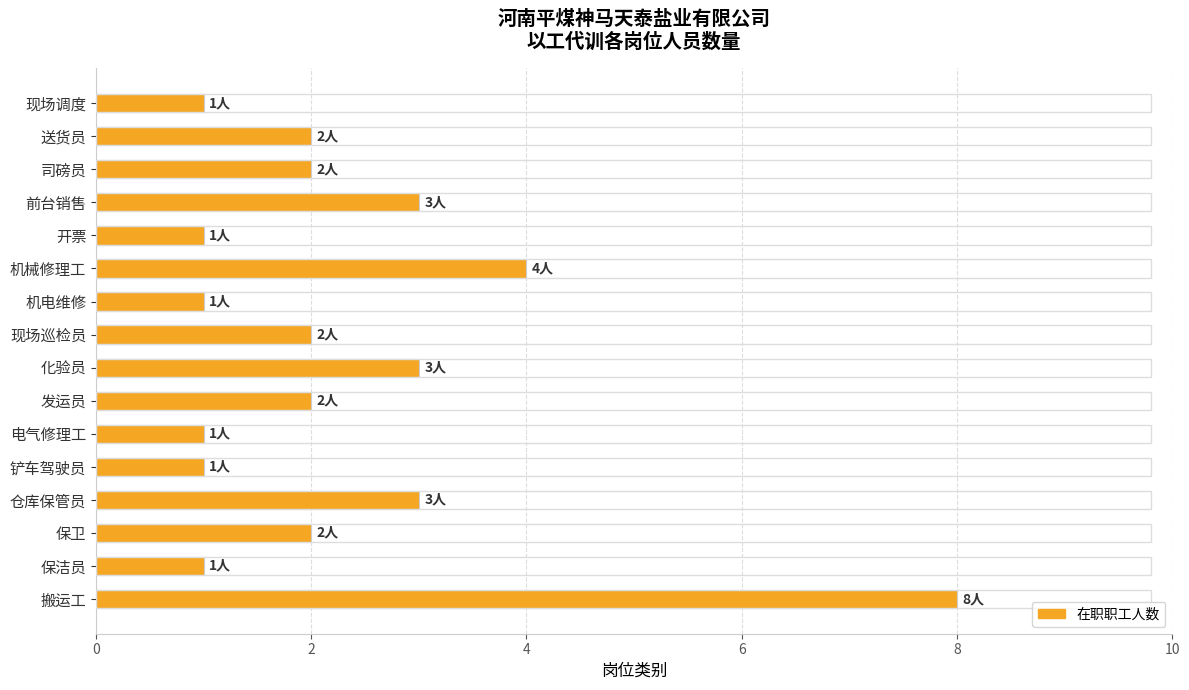

Which has a higher value, 保卫 or 铲车驾驶员?

保卫